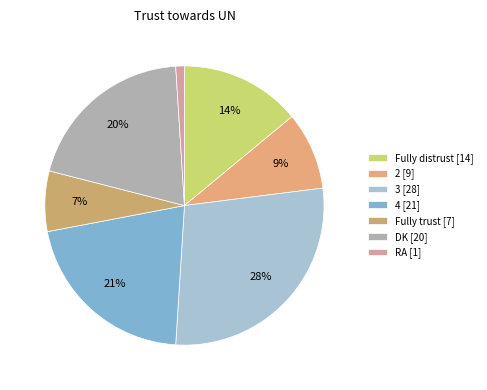

Which slice is the largest?

3